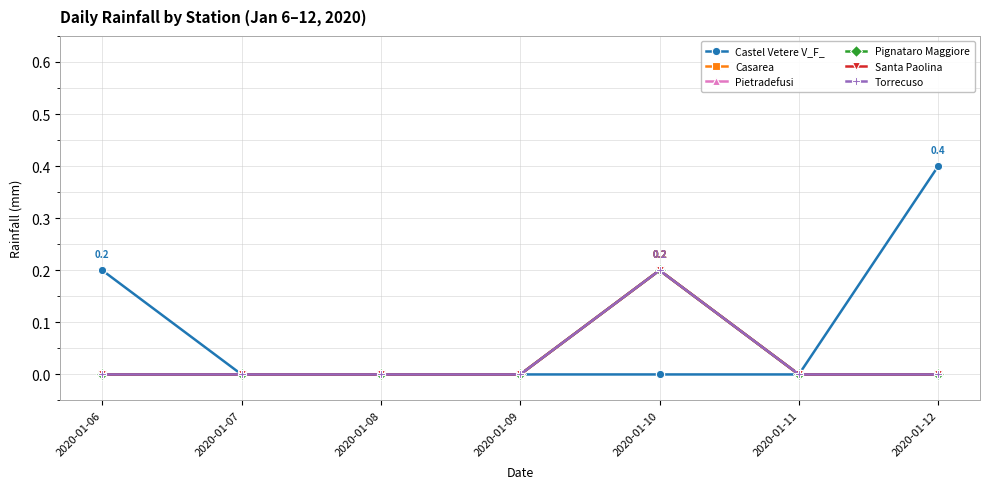

Reading left to right, transcribe all the data shown in this chart.

Castel Vetere V_F_: 0.2	0.0	0.0	0.0	0.0	0.0	0.4
Casarea: 0.0	0.0	0.0	0.0	0.2	0.0	0.0
Pietradefusi: 0.0	0.0	0.0	0.0	0.2	0.0	0.0
Pignataro Maggiore: 0.0	0.0	0.0	0.0	0.2	0.0	0.0
Santa Paolina: 0.0	0.0	0.0	0.0	0.2	0.0	0.0
Torrecuso: 0.0	0.0	0.0	0.0	0.2	0.0	0.0